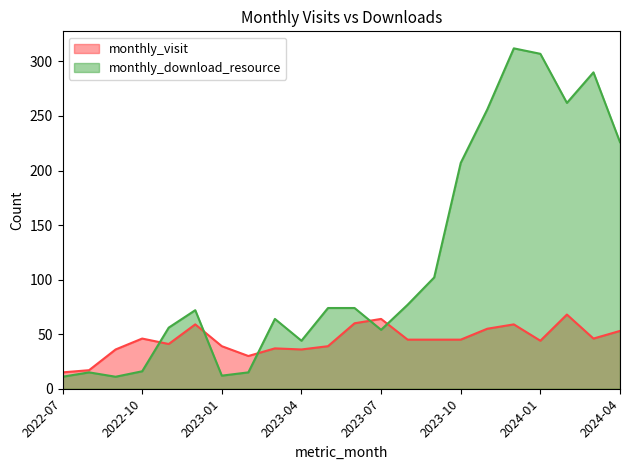

How many interior local valleys does the monthly_visit series have?

5